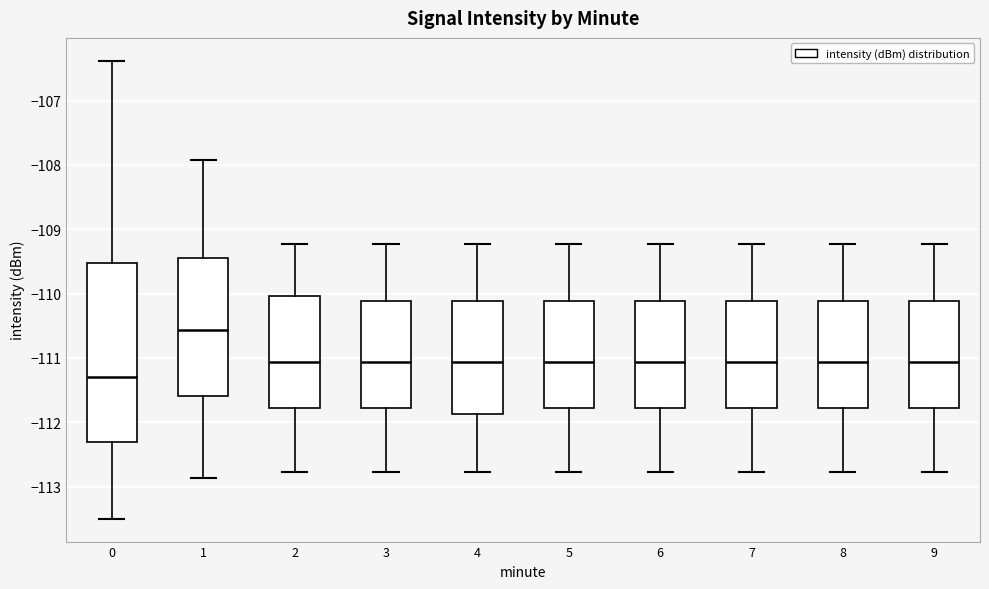

Which box has the lowest median line?

0